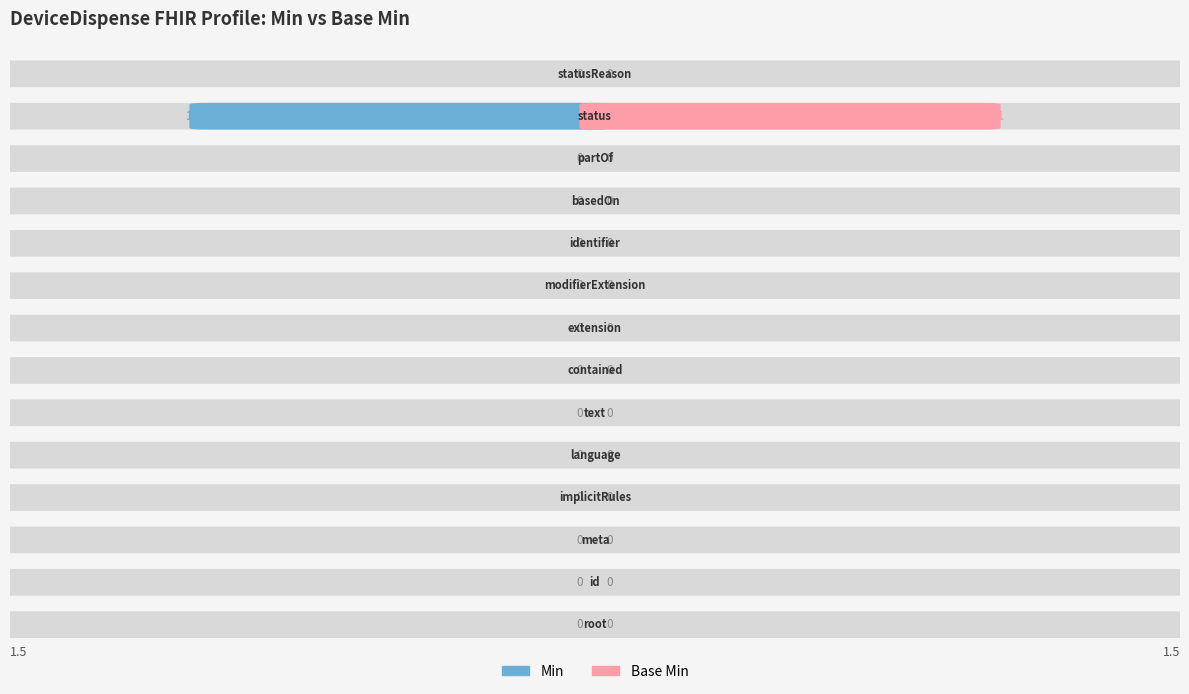

How many series are shown in this chart?

2